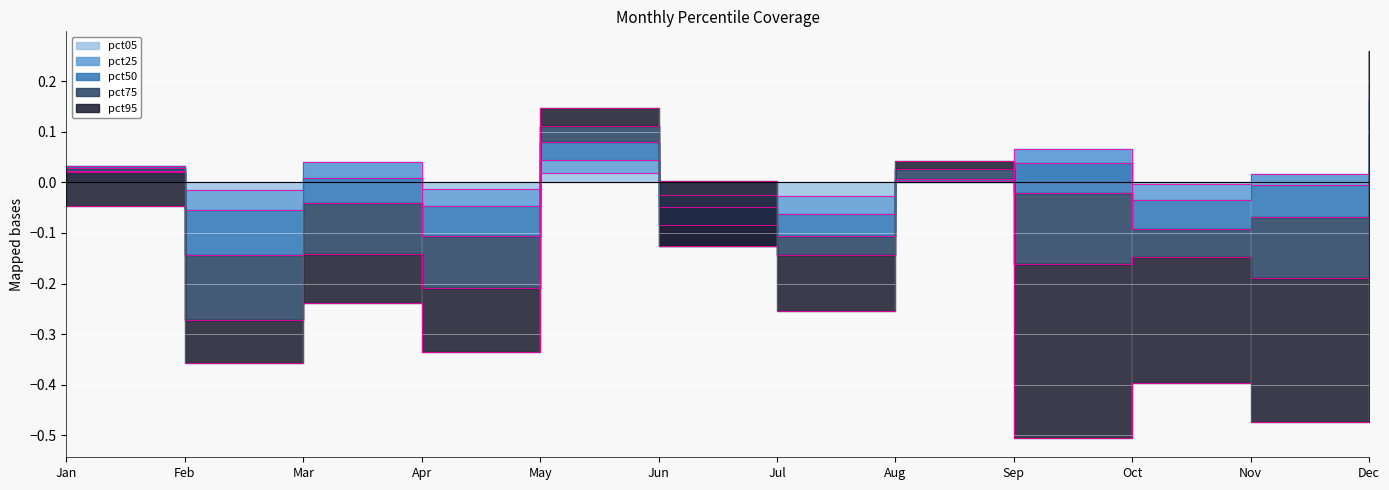

Where do pct05 and pct75 first cross each other?

Apr and May